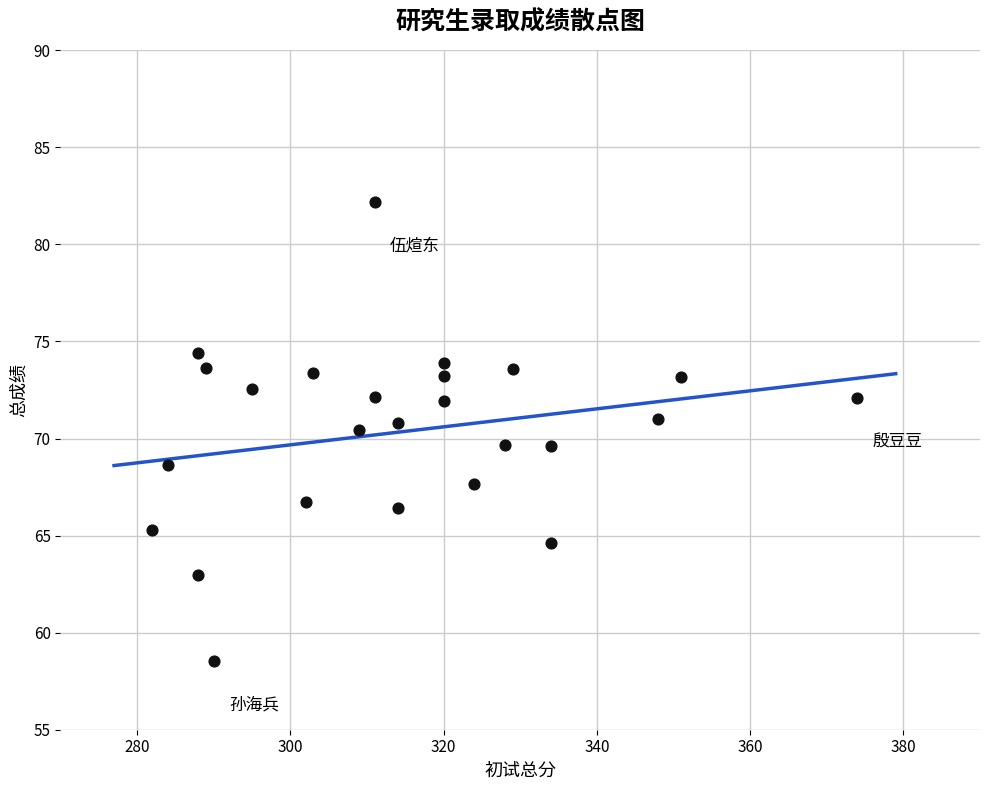

What is the range of X values (max minus min)?

92.0